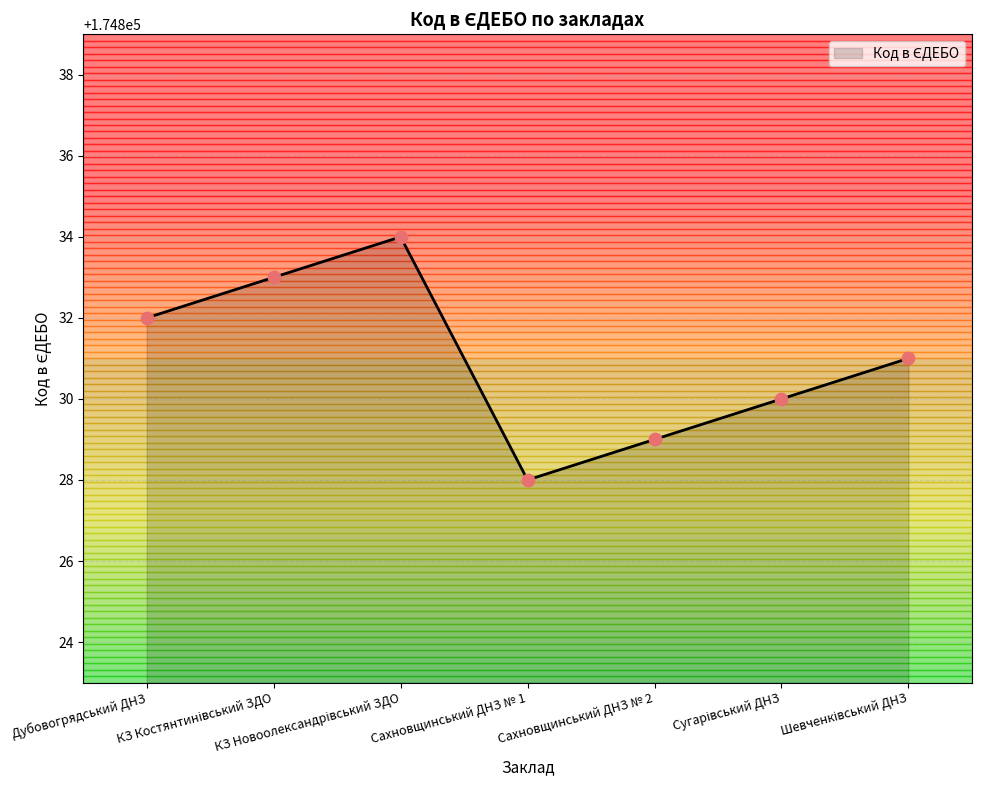

What is the change in value from Дубовогрядський ДНЗ to Сахновщинський ДНЗ № 1?

-4